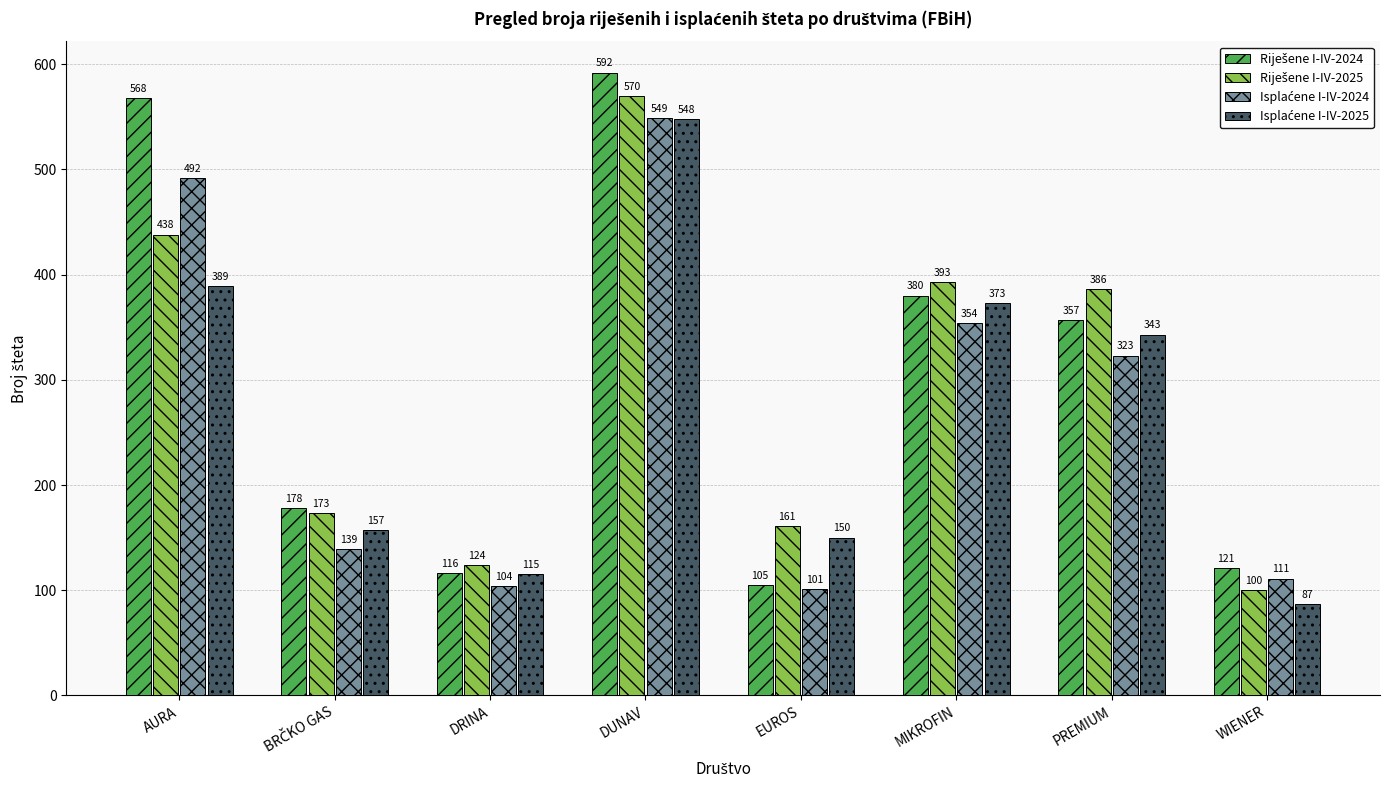

What is the spread (max minus min) of values at AURA?

179